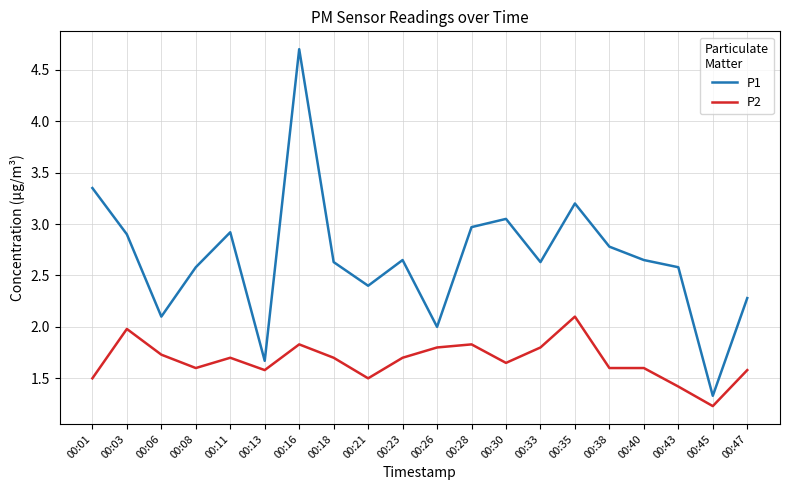

What is the approximate value of P1 at 00:13?

1.7